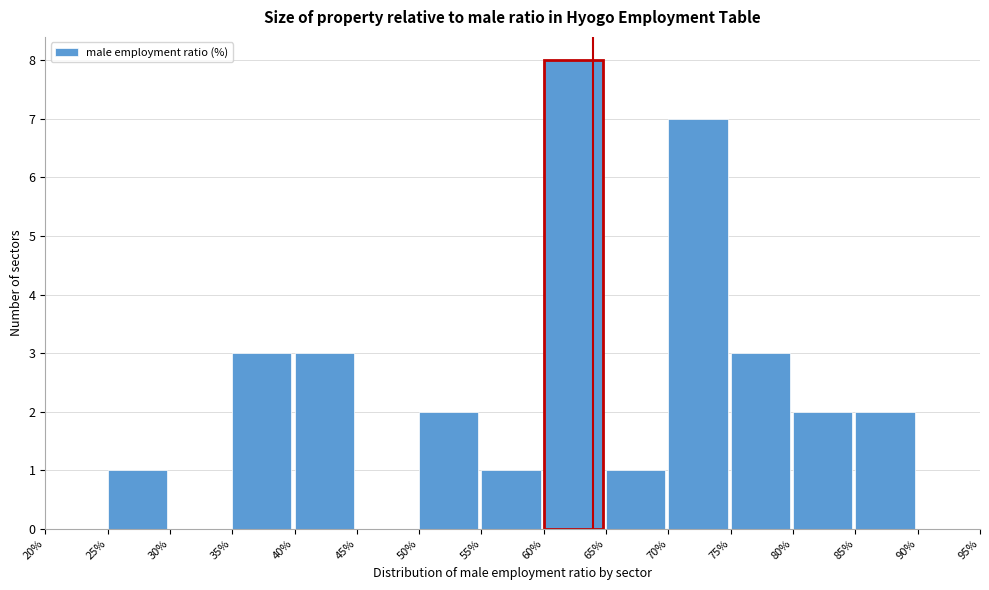

Reading left to right, transcribe this chart: for each bar, give the range it covers on the x-axis and its height. The values are not printed on the chart, so give them approximately, as read against the axis.

20% to 25%: 0
25% to 30%: 1
30% to 35%: 0
35% to 40%: 3
40% to 45%: 3
45% to 50%: 0
50% to 55%: 2
55% to 60%: 1
60% to 65%: 8
65% to 70%: 1
70% to 75%: 7
75% to 80%: 3
80% to 85%: 2
85% to 90%: 2
90% to 95%: 0